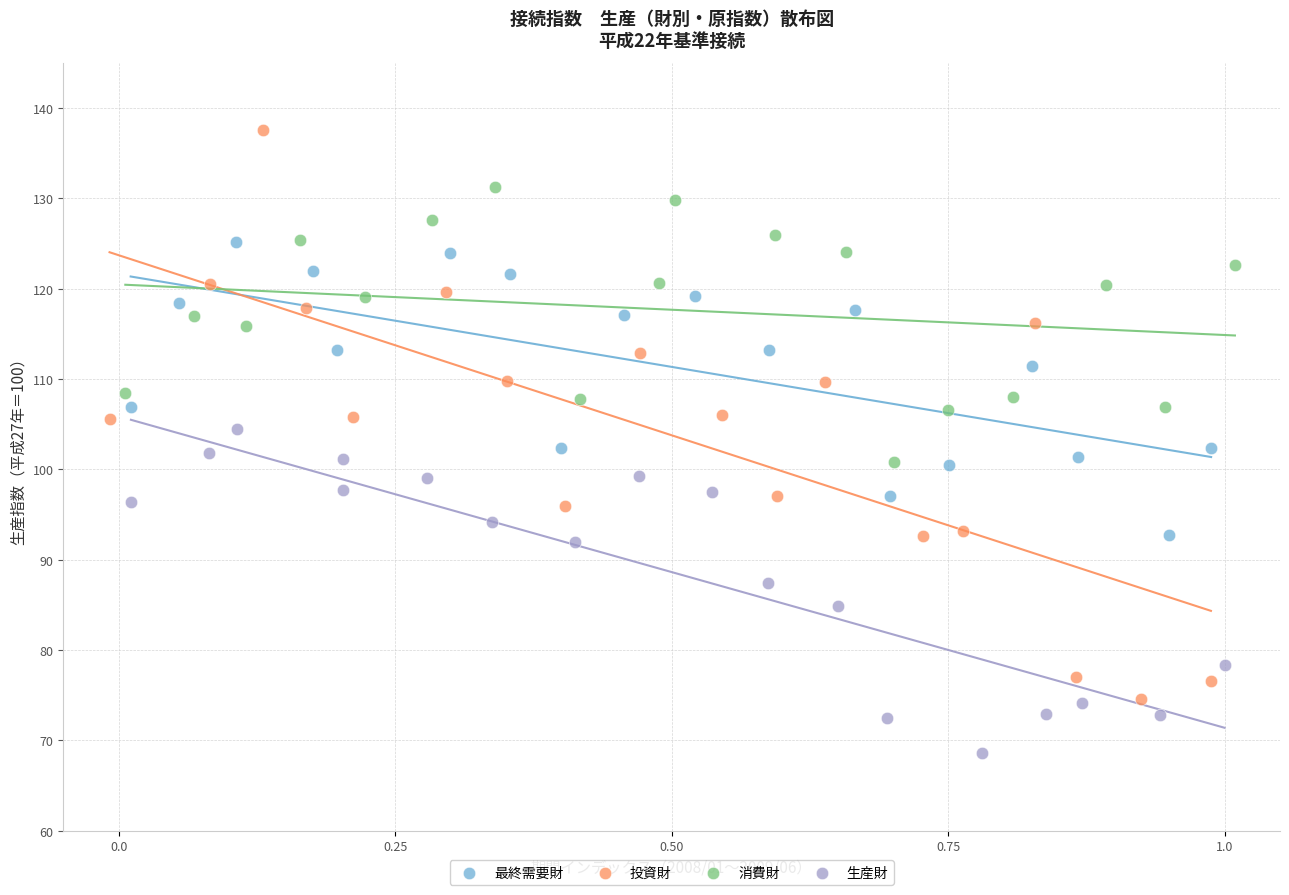

Which series reaches the minimum Y coordinate?

生産財